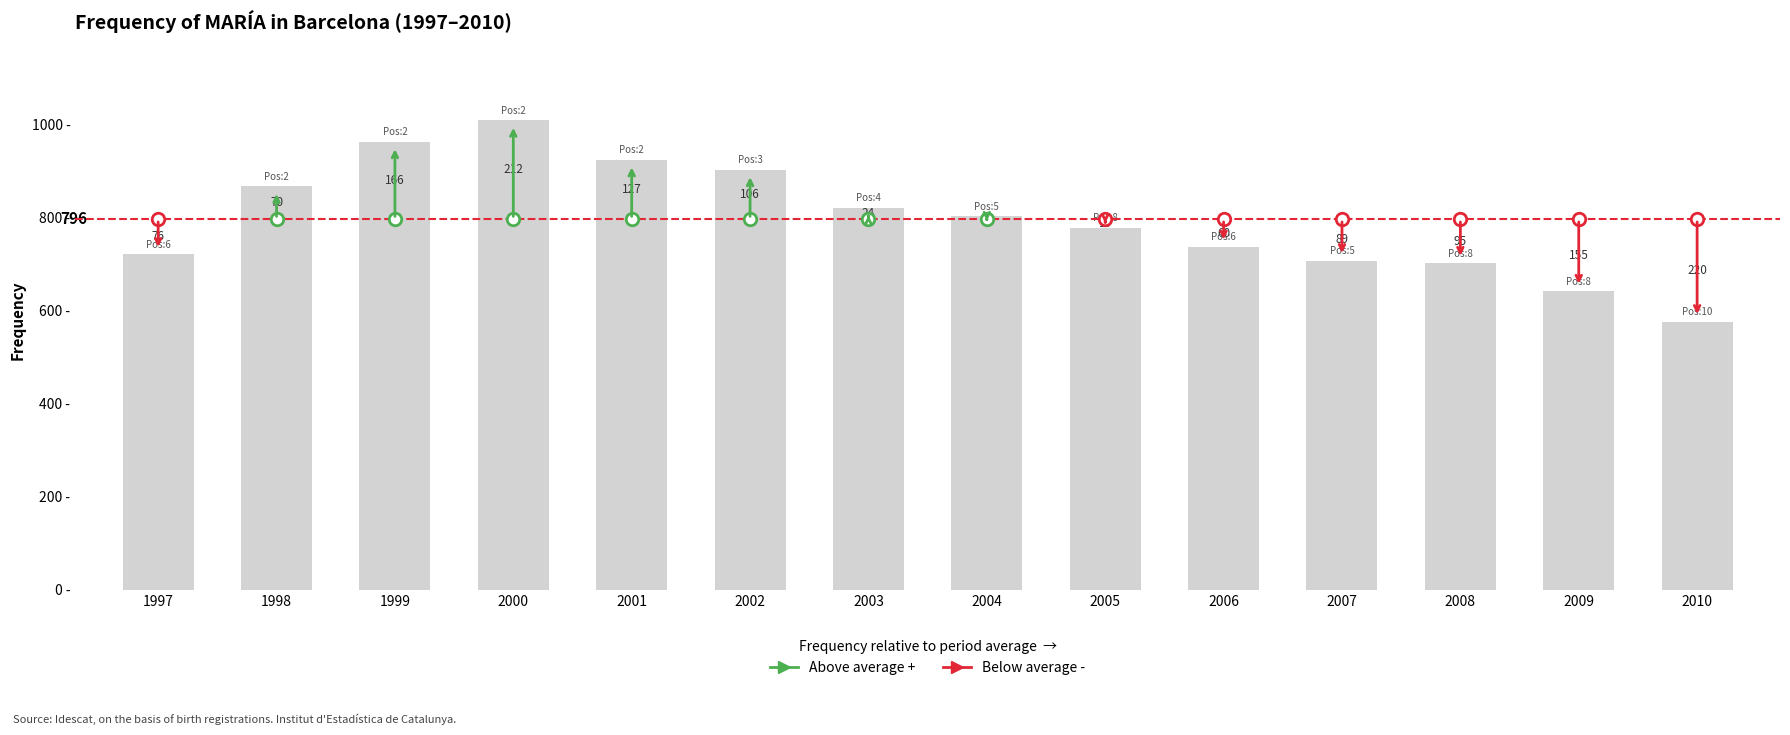

Which label corresponds to the largest value in the chart?

2000